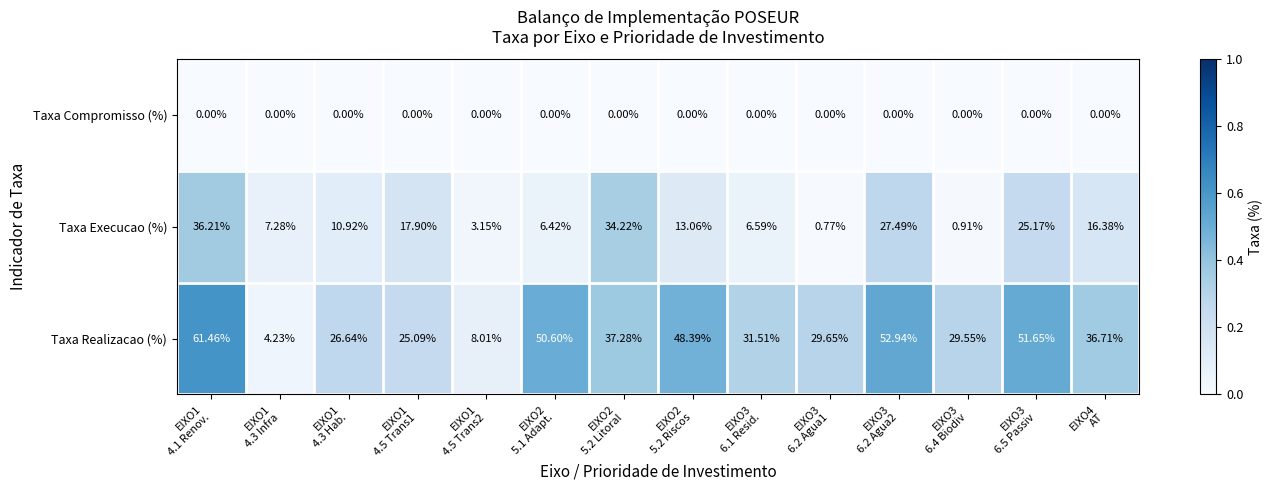

How many distinct data groups are displayed?

3